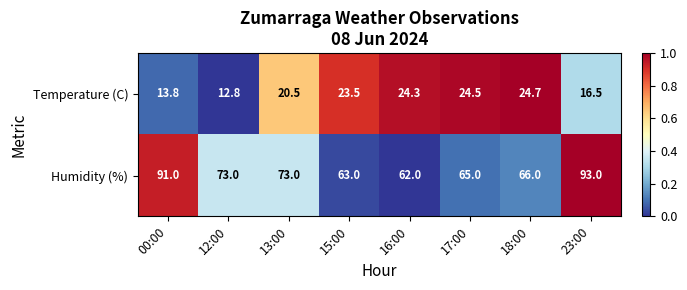

Which series has the largest total across all categories?

Humidity (%)